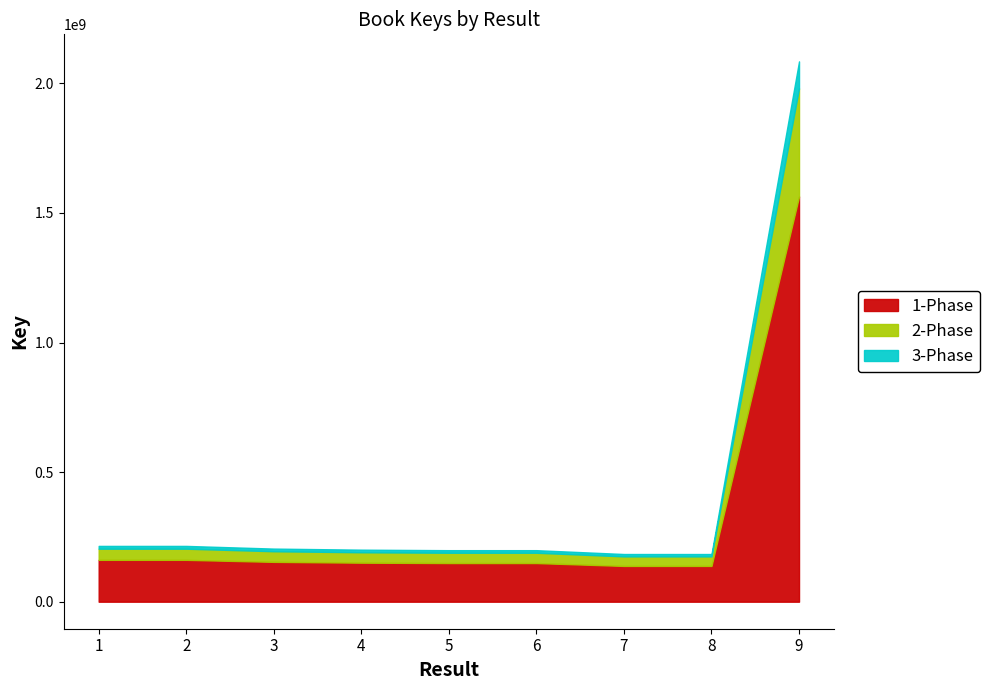

Rank the categories by value from lowest to highest.

8, 7, 6, 5, 4, 3, 1, 2, 9